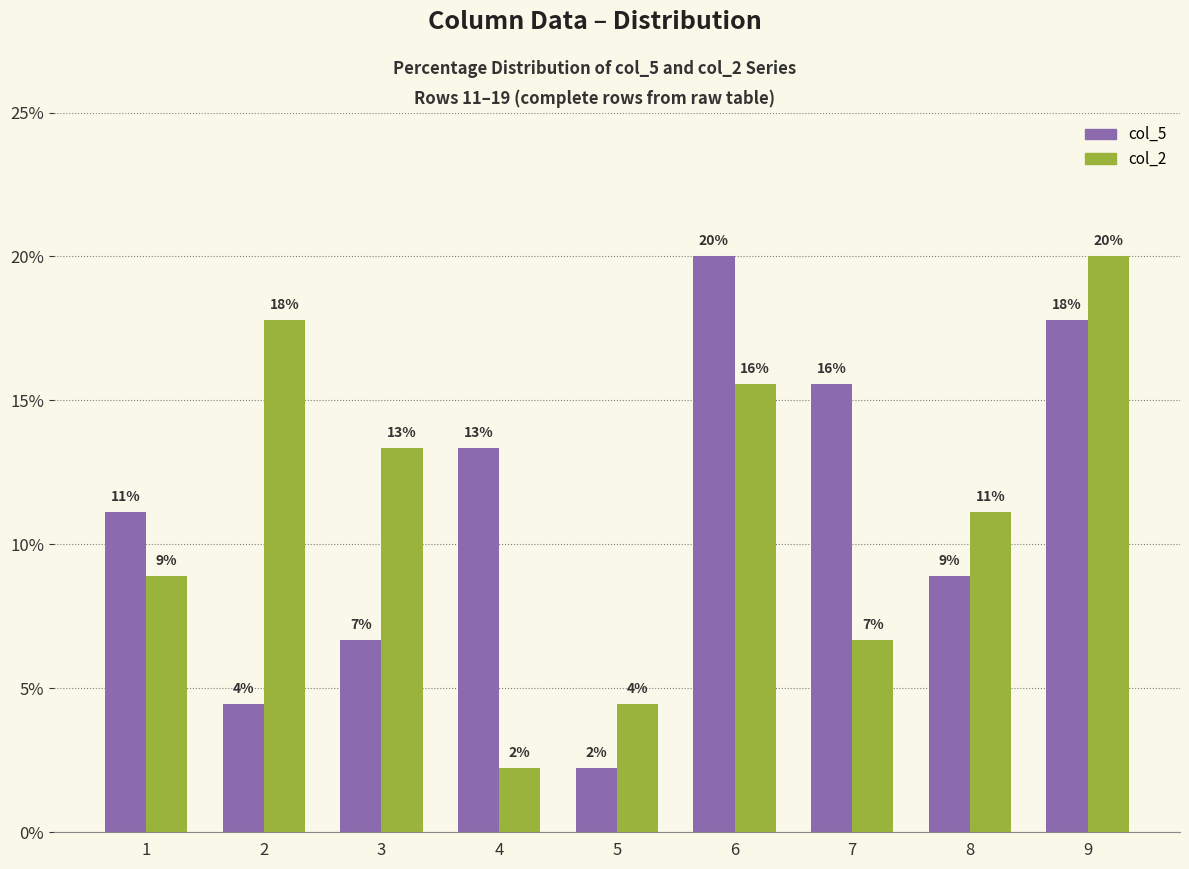

What is the sum of all col_2 values?

100.0